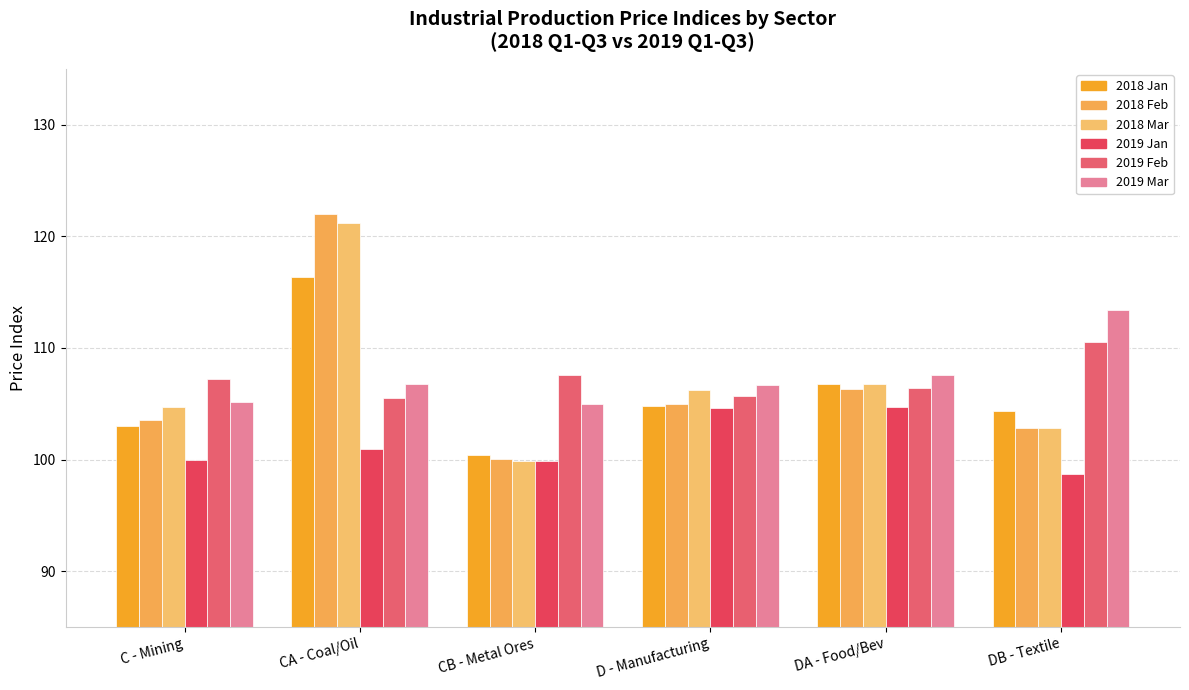

How many bars are there in total?

36